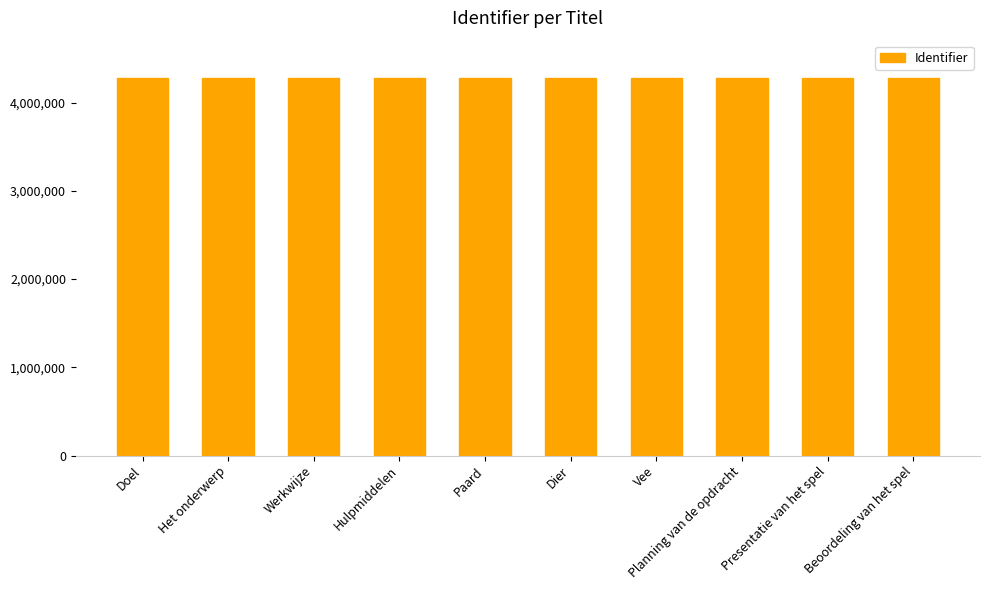

What is the smallest value displayed?

4274544